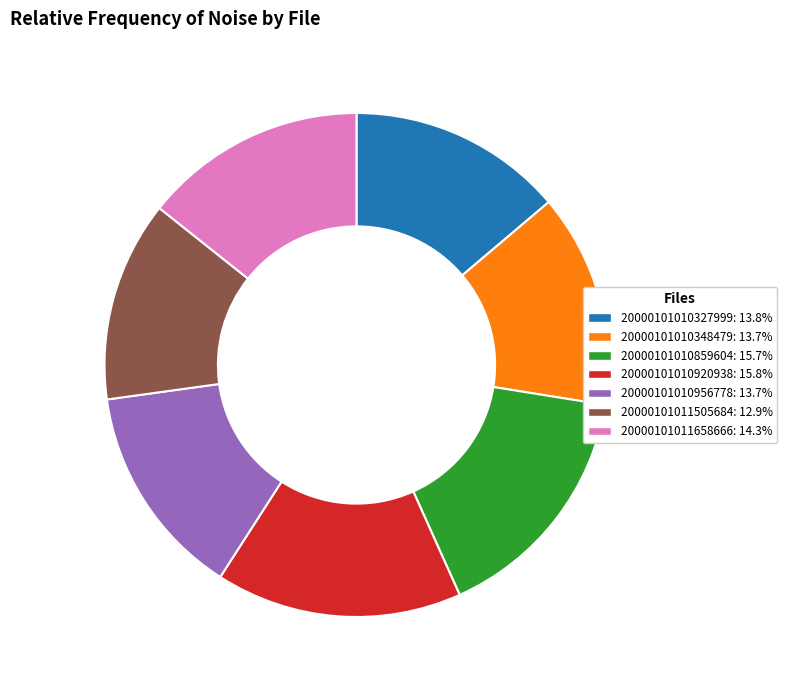

Count the number of slices in the pie.

7